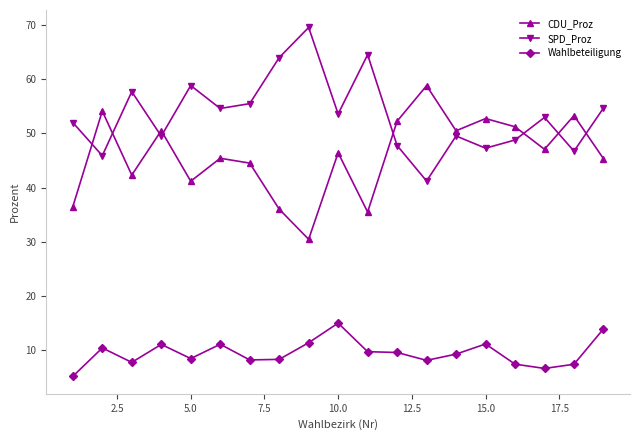

What is the lowest value of the Wahlbeteiligung series?

5.2